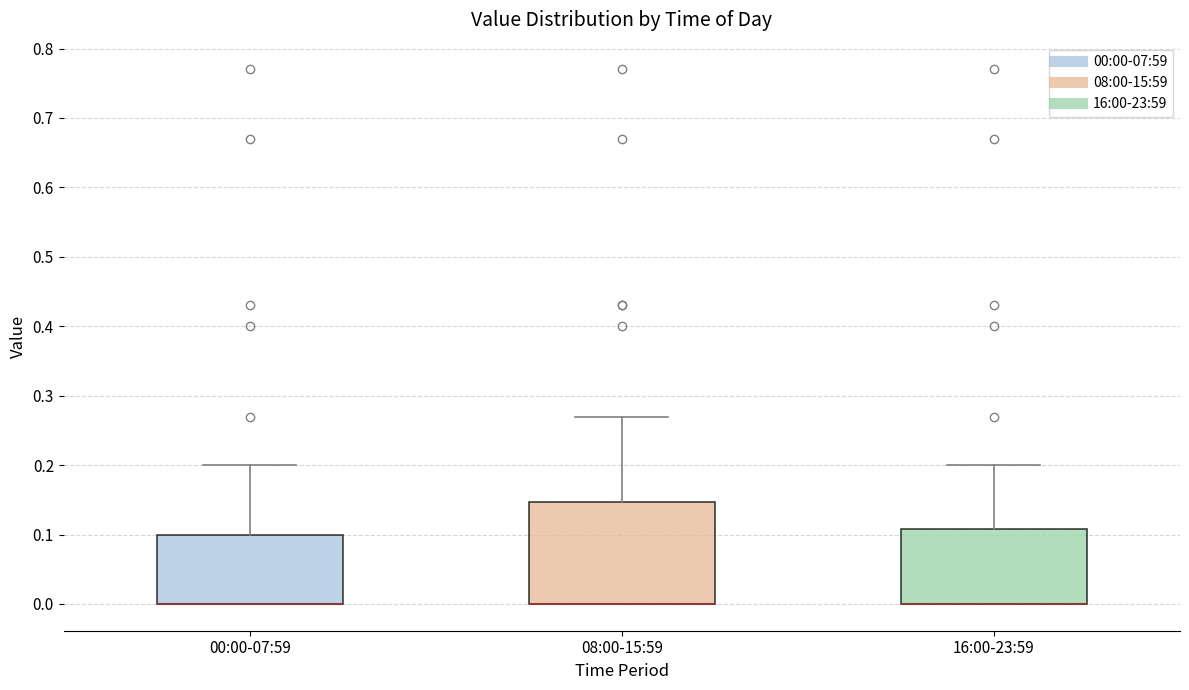

Where is the upper edge of the box for 00:00-07:59 on the y-axis? The values are not printed on the chart, so give them approximately, as read against the axis.

0.10